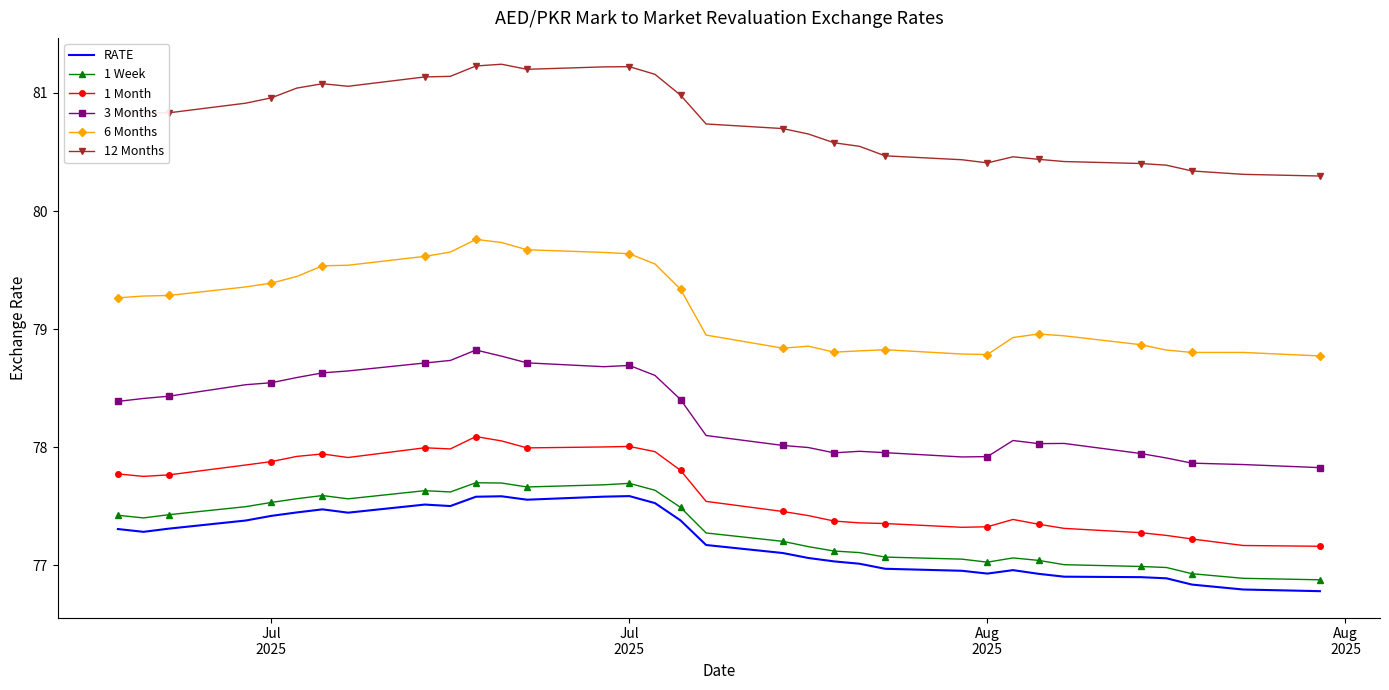

True or false: RATE and 6 Months intersect in this chart.

False